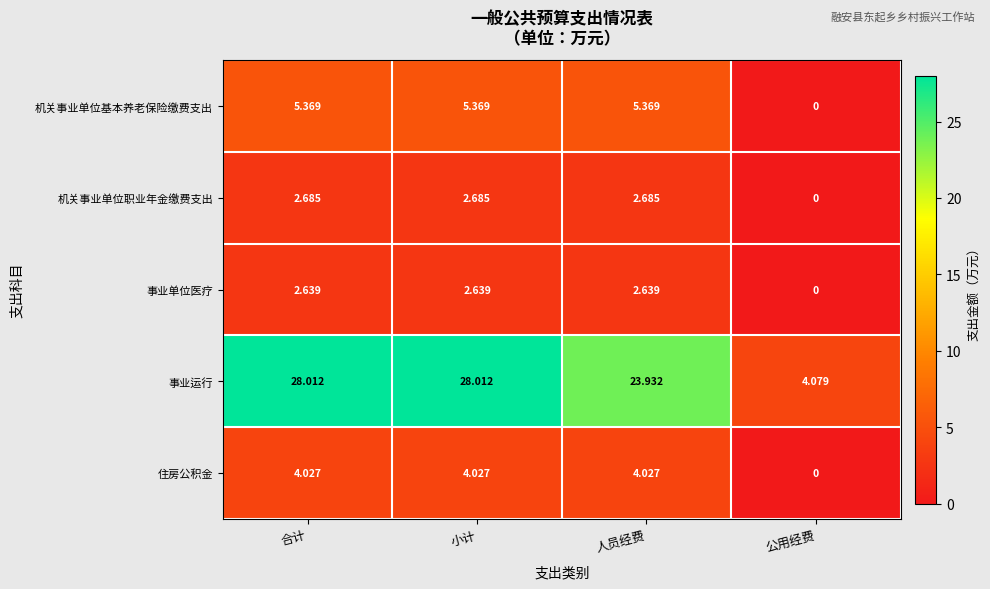

Rank the series at 小计 from lowest to highest value.

事业单位医疗, 机关事业单位职业年金缴费支出, 住房公积金, 机关事业单位基本养老保险缴费支出, 事业运行